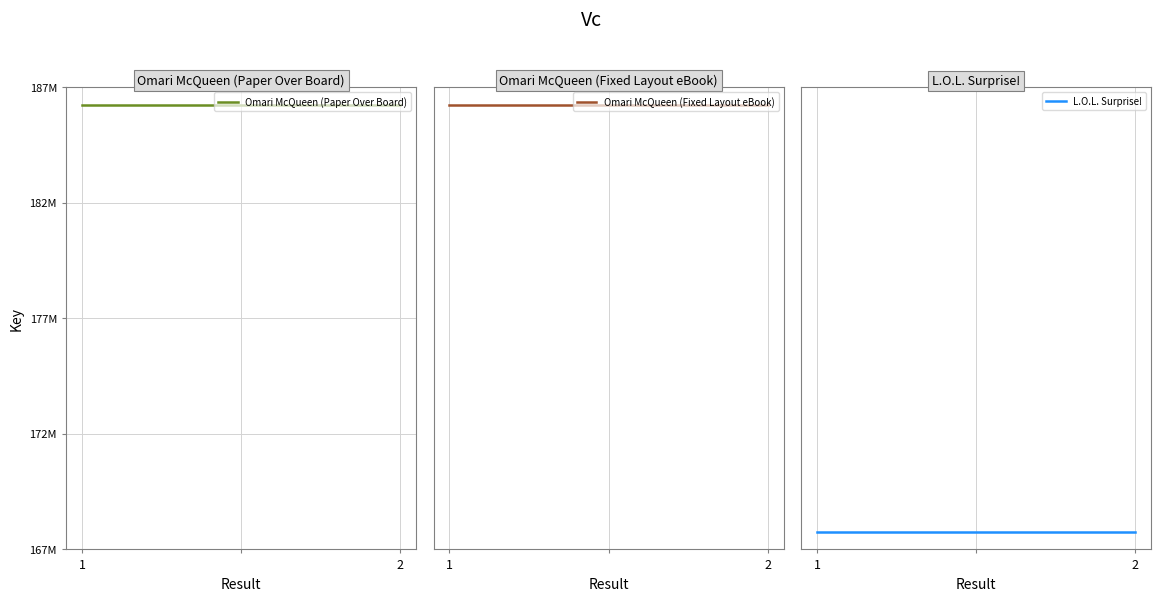

What is the smallest value displayed?

167787782